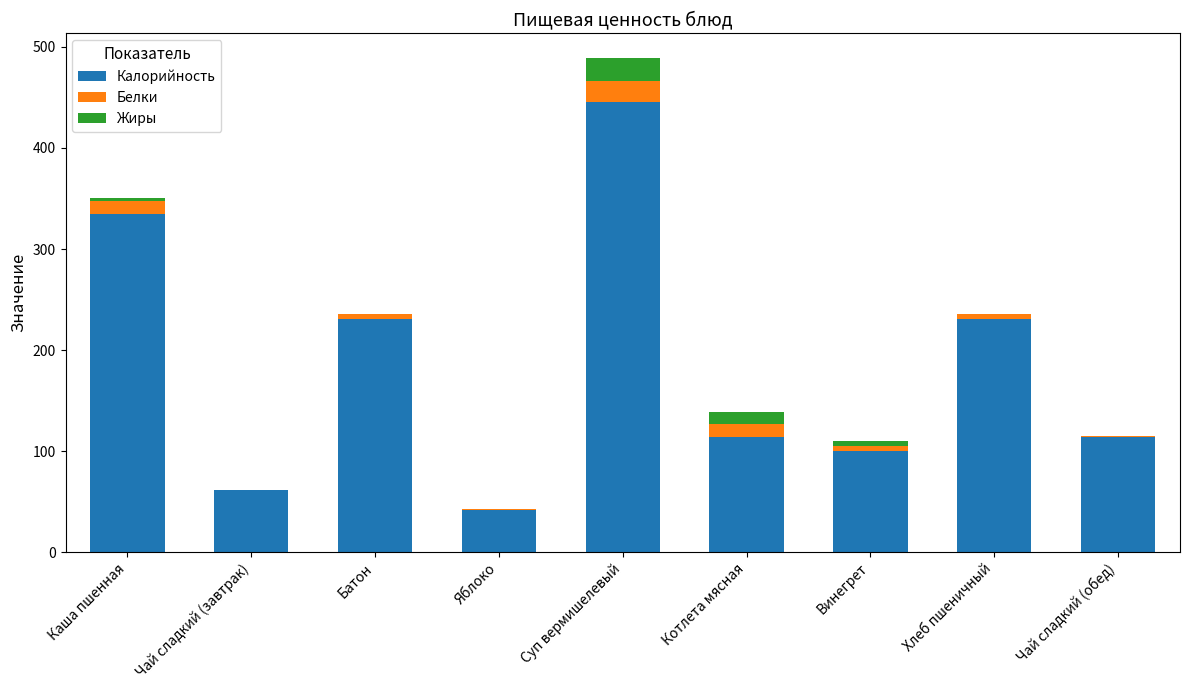

Count the number of categories in the chart.

9